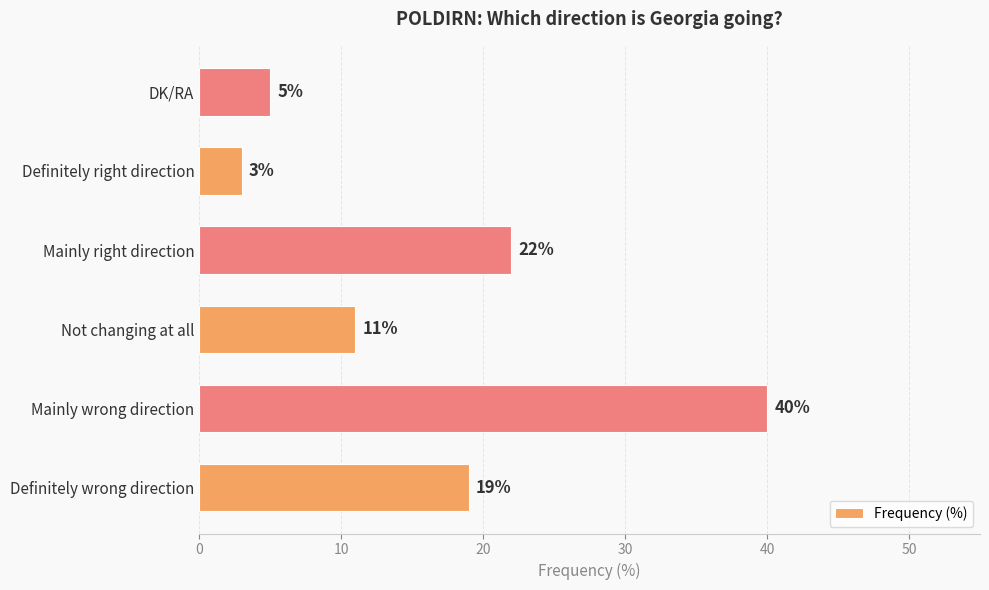

At which category does the chart reach its minimum across all series?

Definitely right direction